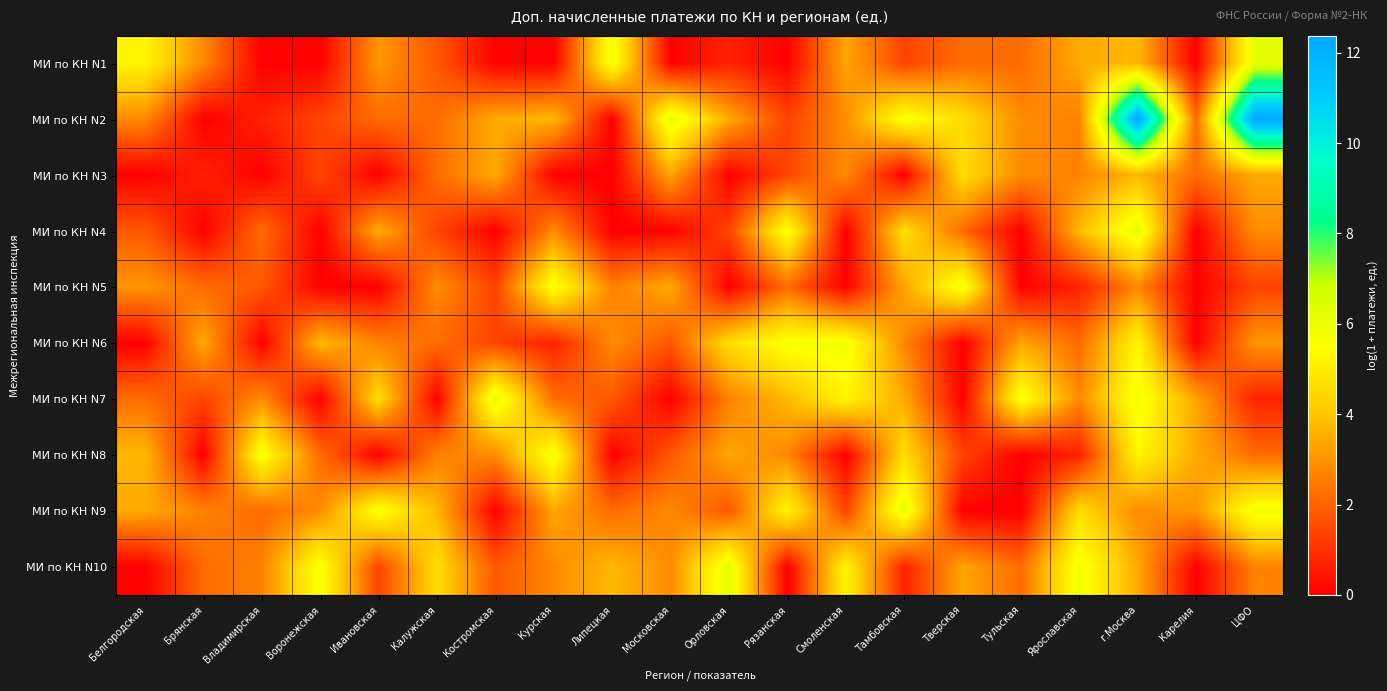

At Смоленская, list the series in order from smallest to largest.

МИ по КН N4, МИ по КН N5, МИ по КН N8, МИ по КН N9, МИ по КН N2, МИ по КН N3, МИ по КН N1, МИ по КН N7, МИ по КН N10, МИ по КН N6